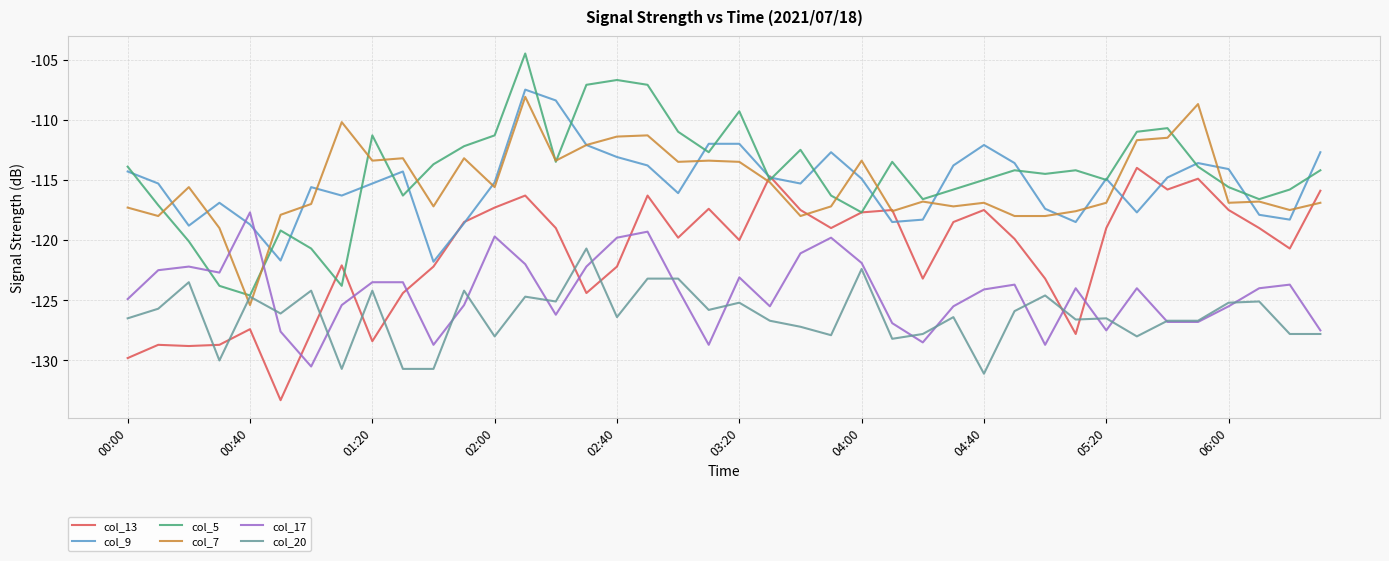

True or false: col_9 and col_20 intersect in this chart.

False